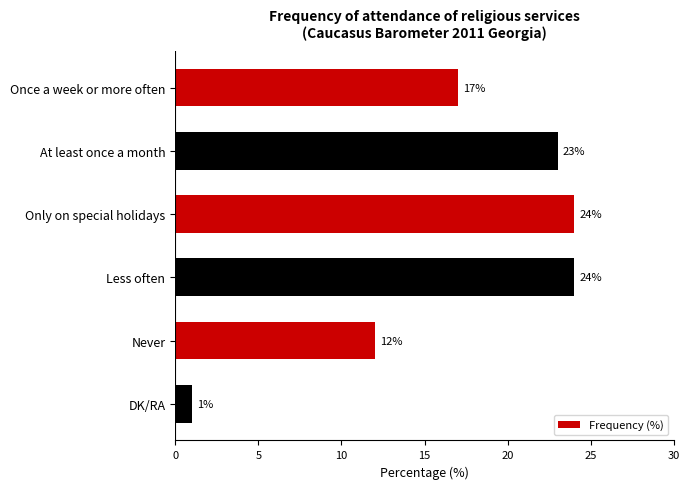

What is the difference between the second highest and second lowest values?

12